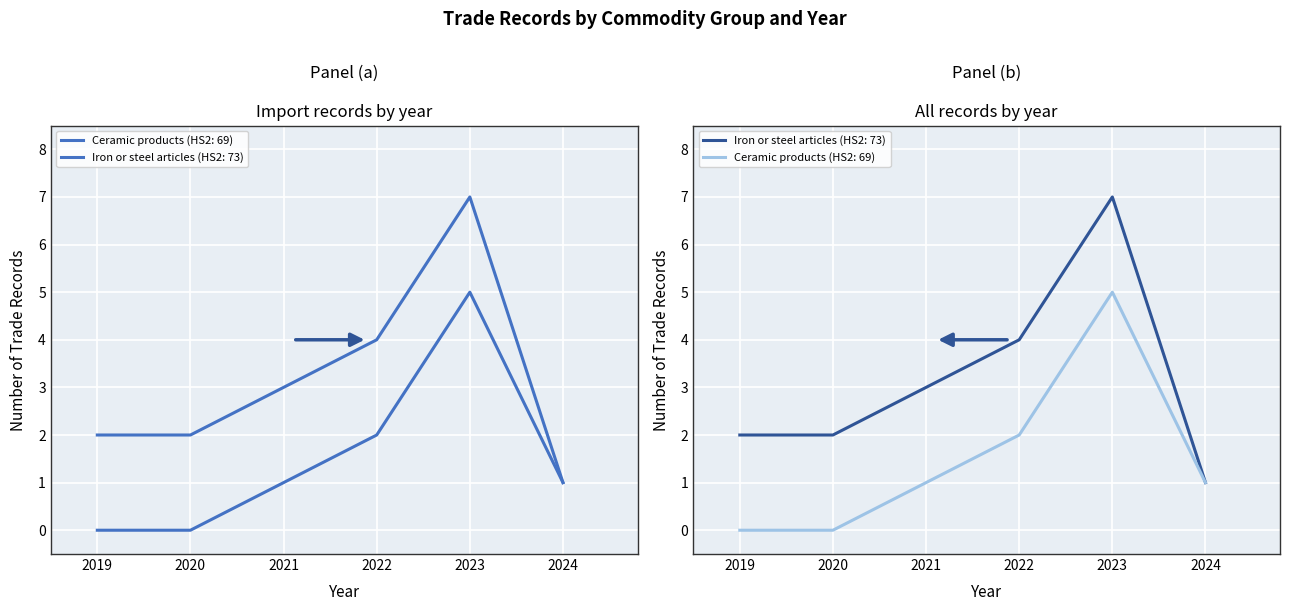

Which has a higher value, 9 or 7?

9